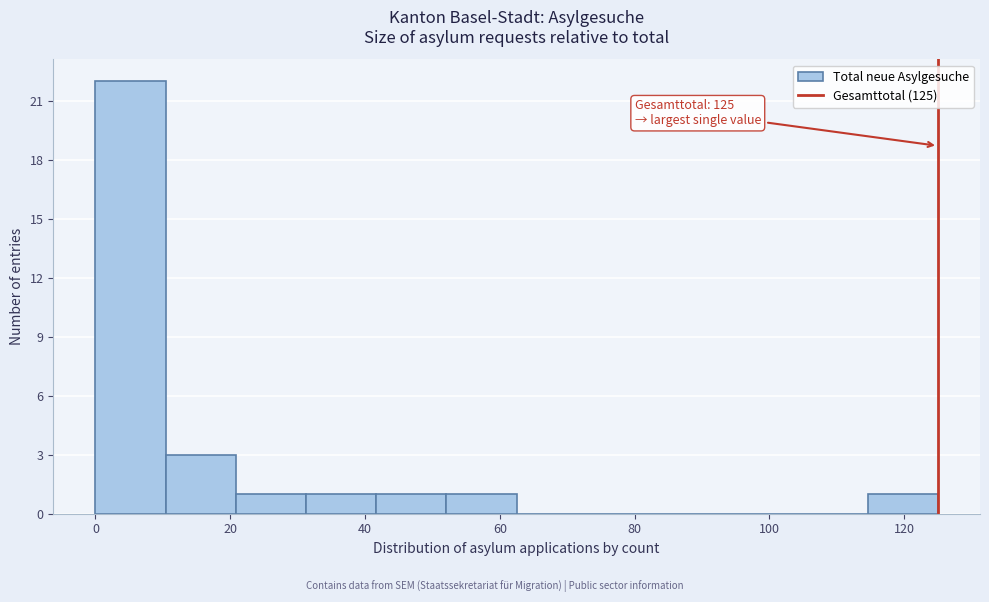

Which range on the x-axis has the tallest bar?

0 to 10